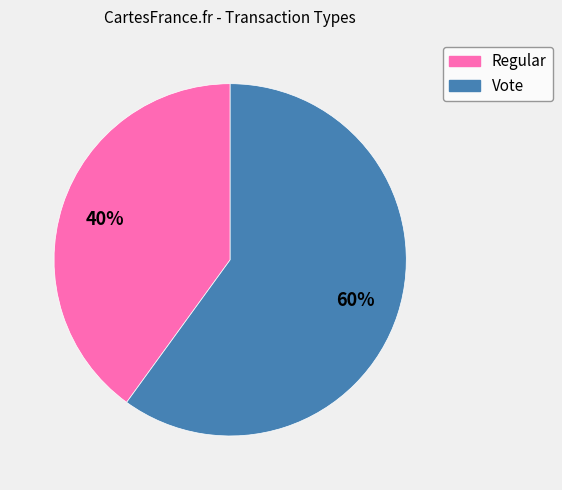

Between Vote and Regular, which is larger?

Vote